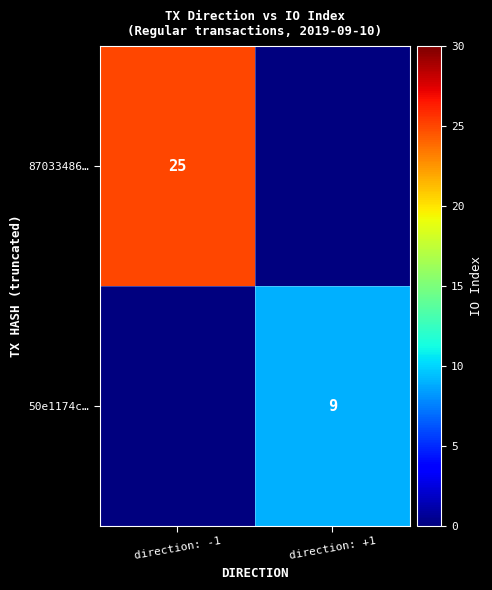

The 87033486… series shows 42 at direction: -1. True or false?

False